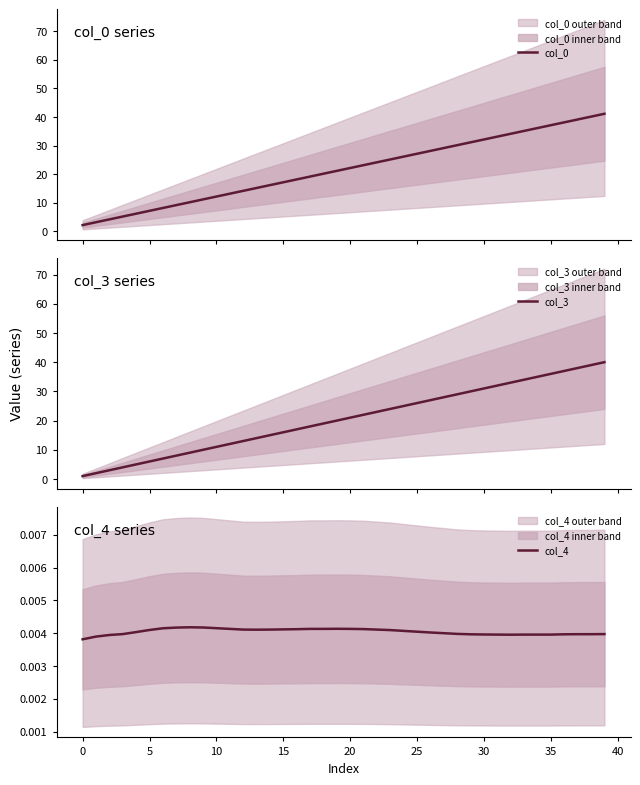

What is the average value of the col_3 series?

20.5